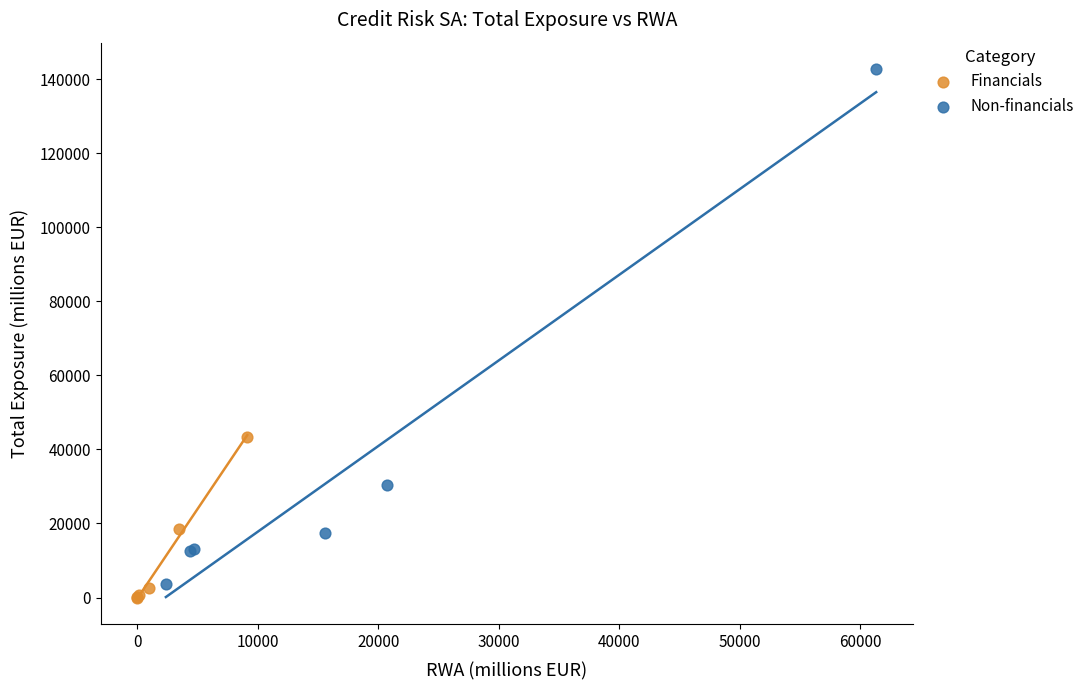

Which series contains the lowest Y value?

Financials